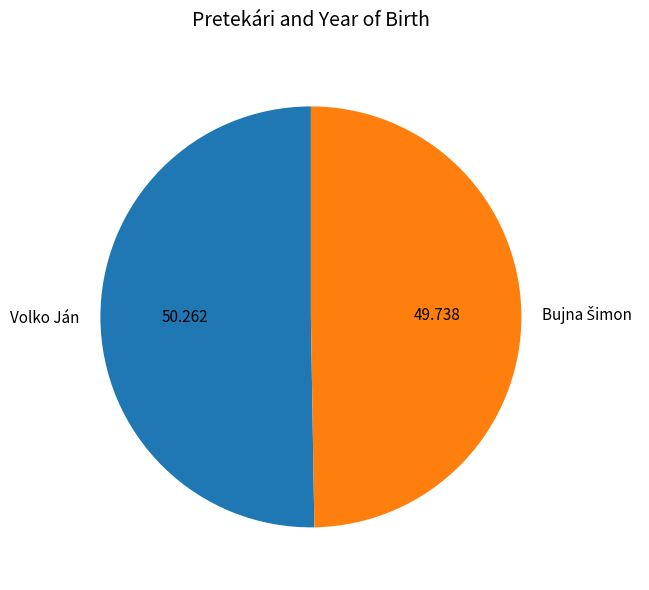

What is the majority slice?

Volko Ján